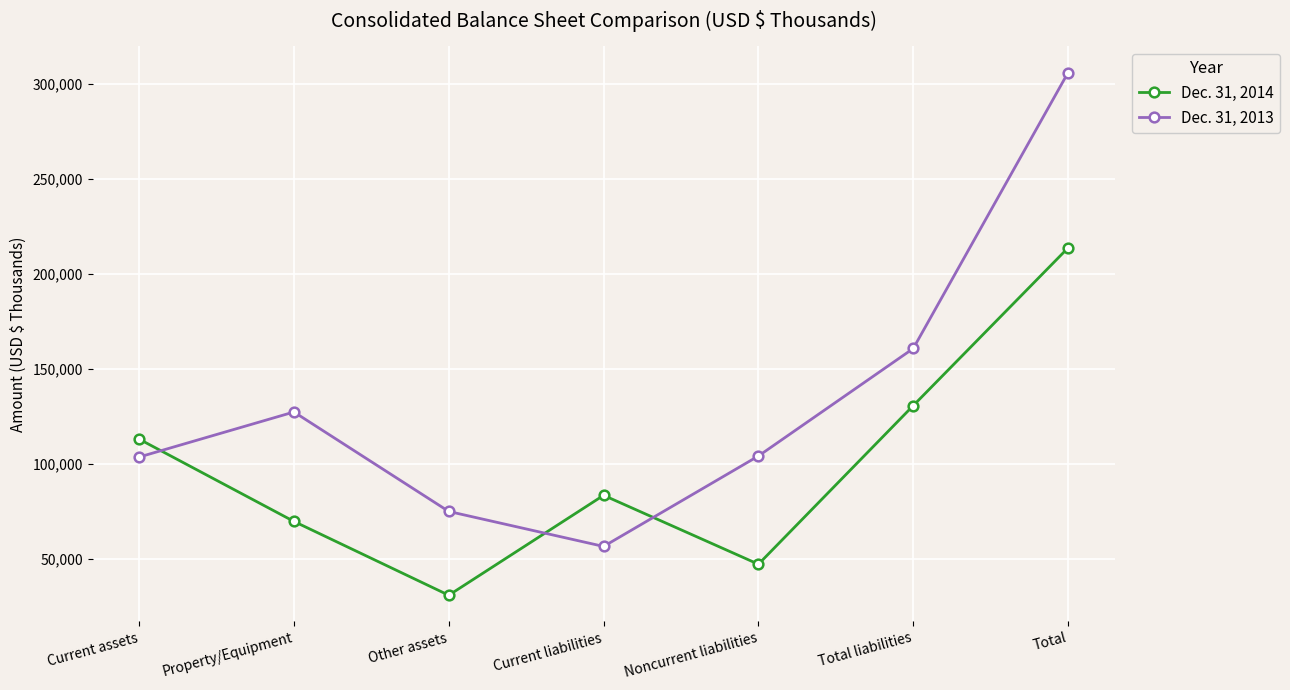

Is the value of Dec. 31, 2014 at Noncurrent liabilities greater than the value of Dec. 31, 2013 at Current liabilities?

No